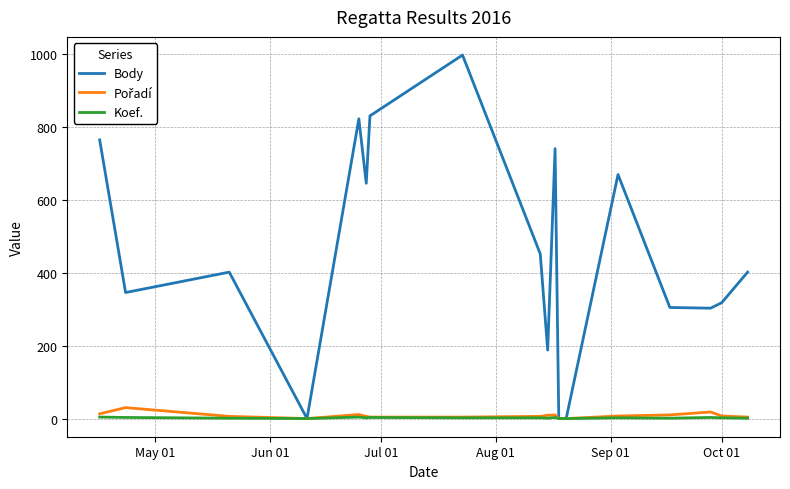

What is the maximum value for Body?

998